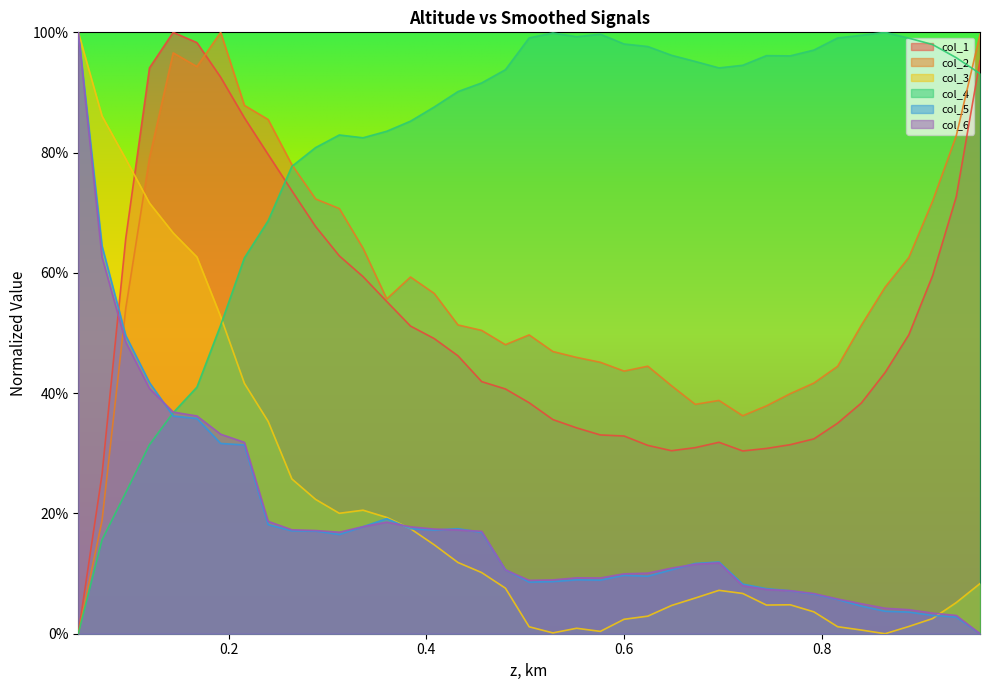

The value of col_4 at 0.336 is 0.8. True or false?

True